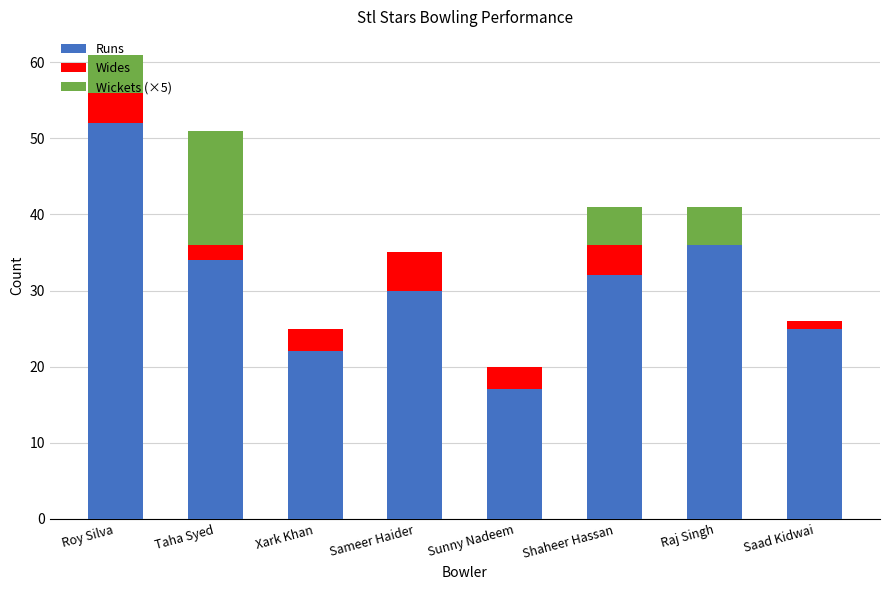

At which label is Runs closest to 34?

Taha Syed